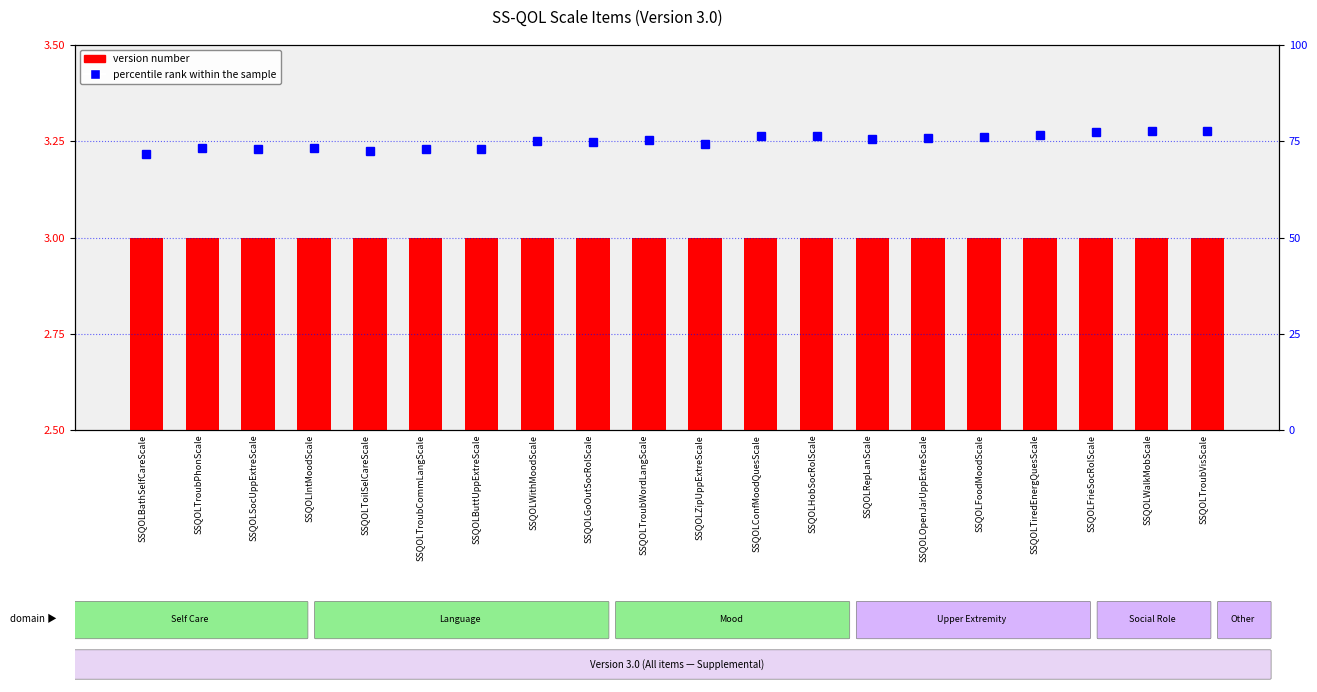

Which series has the largest total across all categories?

percentile rank within the sample